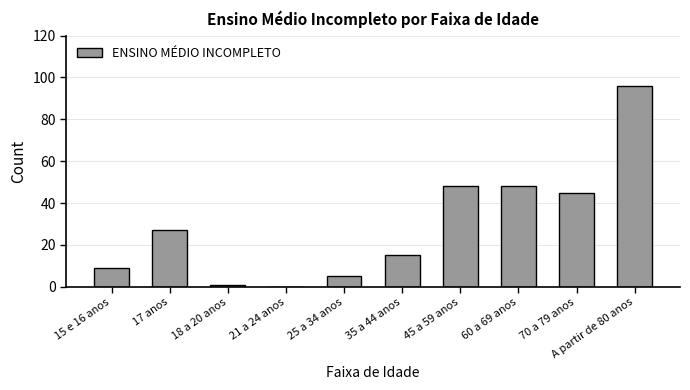

Which has a higher value, 18 a 20 anos or 35 a 44 anos?

35 a 44 anos